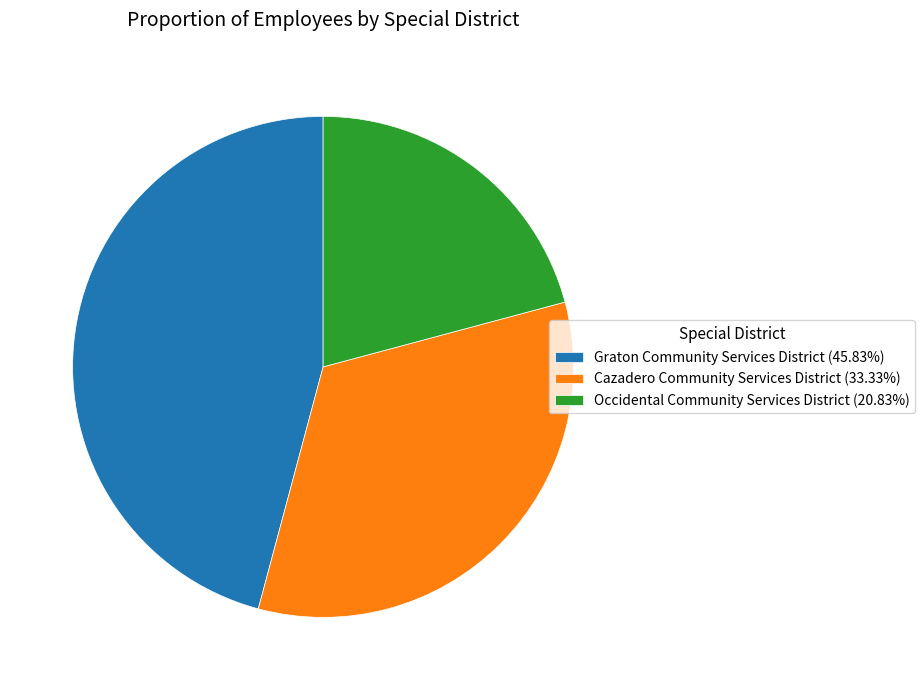

Combined, do Cazadero Community Services District (33.33%) and Graton Community Services District (45.83%) account for over 50%?

Yes